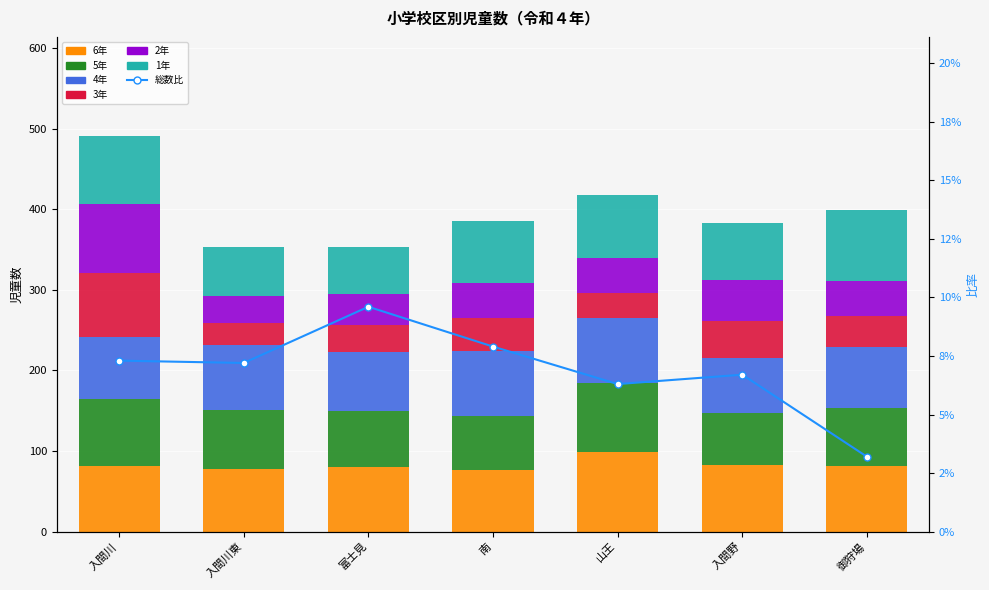

At which category is the sum across all series the highest?

入間川